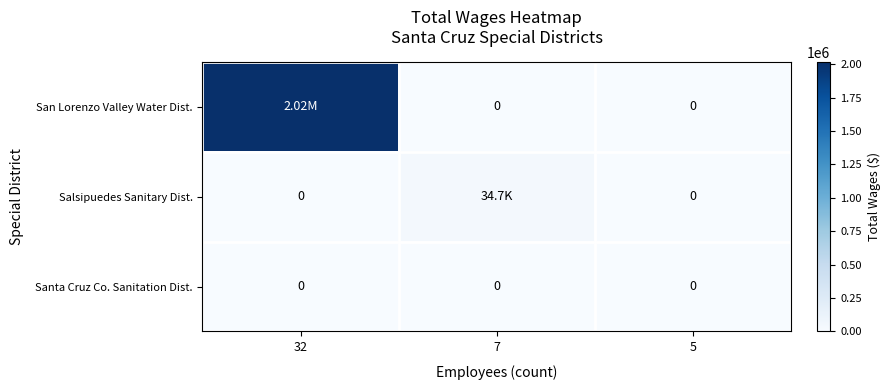

At which category does the chart reach its peak across all series?

32